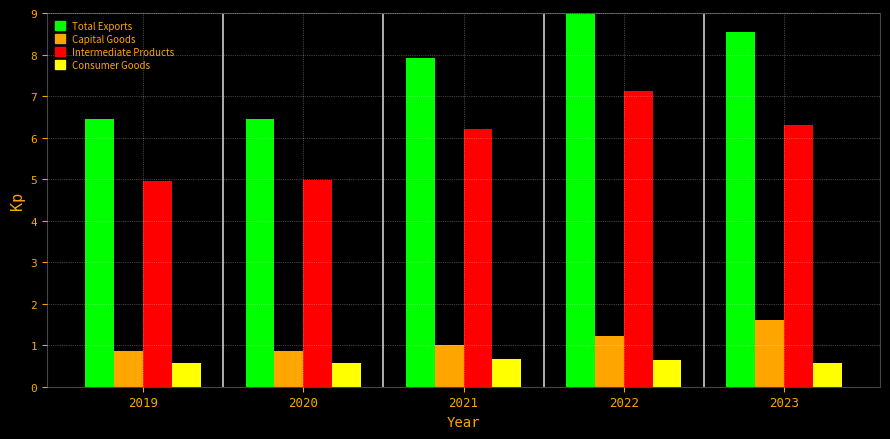

Is it true that Total Exports equals 10.6 at 2019?

False